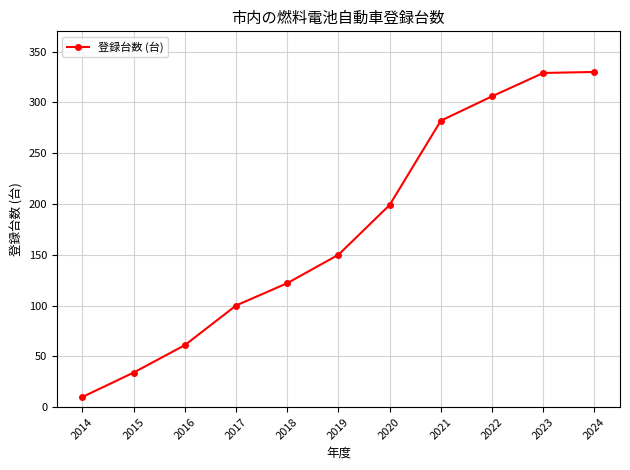

What is the difference between the values at 2014 and 2019?

140